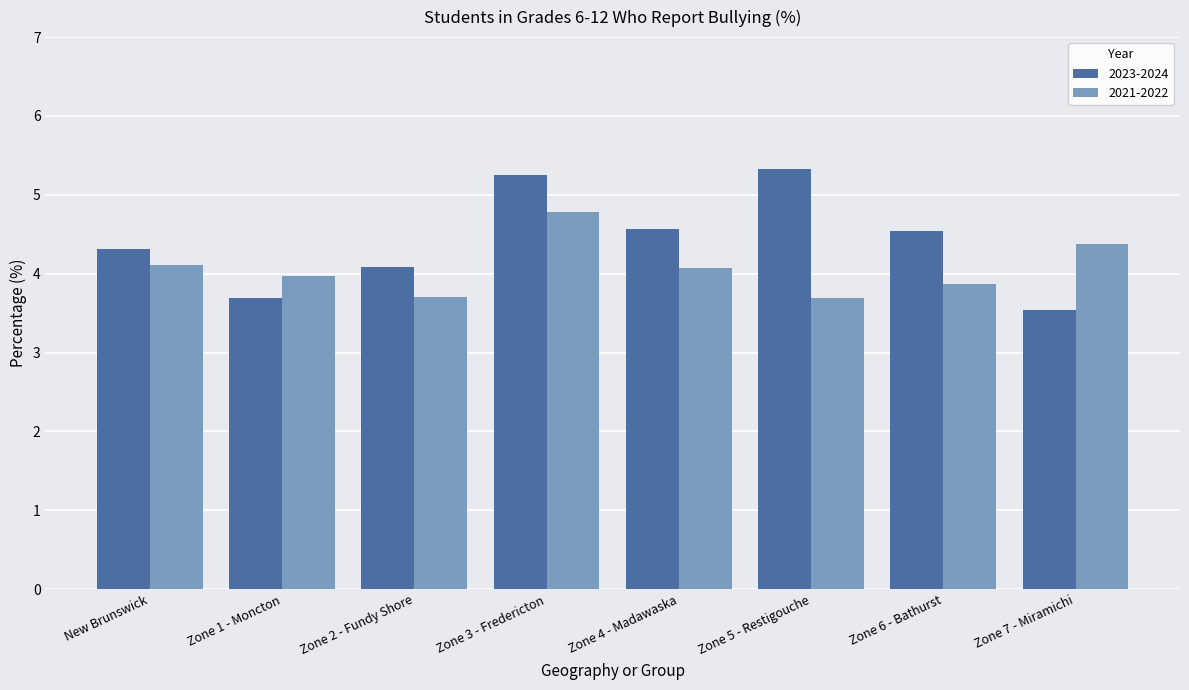

Reading right to left, what are all the values shown in this chart?

2023-2024: Zone 7 - Miramichi=3.5	Zone 6 - Bathurst=4.5	Zone 5 - Restigouche=5.3	Zone 4 - Madawaska=4.6	Zone 3 - Fredericton=5.2	Zone 2 - Fundy Shore=4.1	Zone 1 - Moncton=3.7	New Brunswick=4.3
2021-2022: Zone 7 - Miramichi=4.4	Zone 6 - Bathurst=3.9	Zone 5 - Restigouche=3.7	Zone 4 - Madawaska=4.1	Zone 3 - Fredericton=4.8	Zone 2 - Fundy Shore=3.7	Zone 1 - Moncton=4.0	New Brunswick=4.1